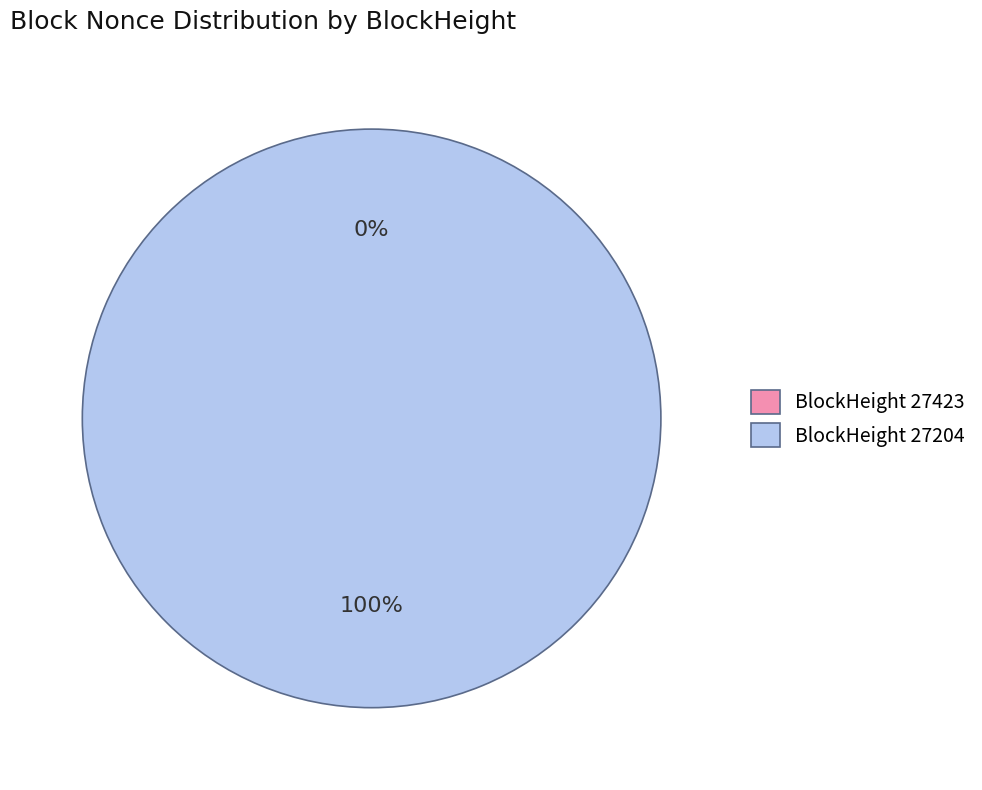

Combined, what portion of the pie is 27204 and 27423?

100.0%